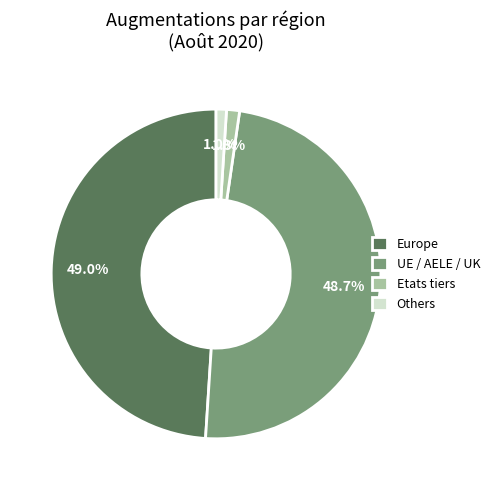

Is there any slice that represents more than half of the pie?

No